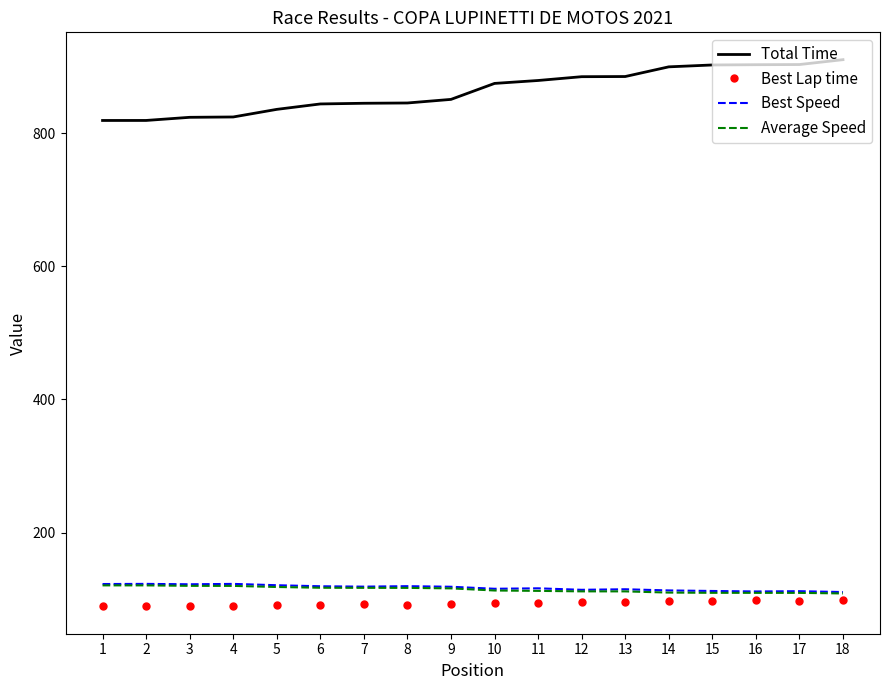

Which series has the largest total across all categories?

Total Time